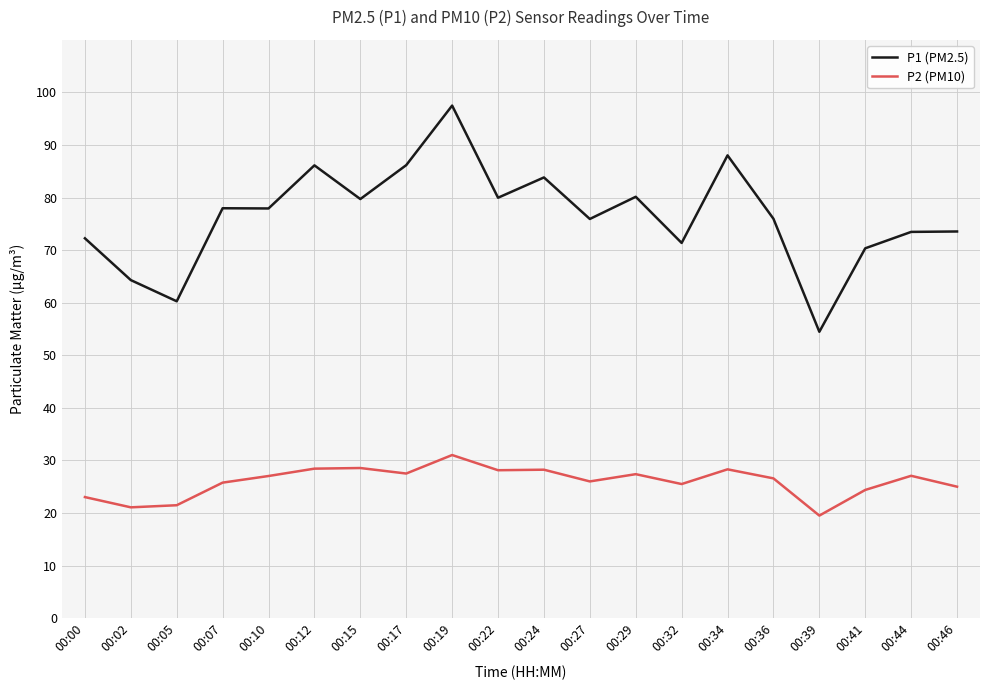

The value of P1 (PM2.5) at 00:29 is 80.2. True or false?

True